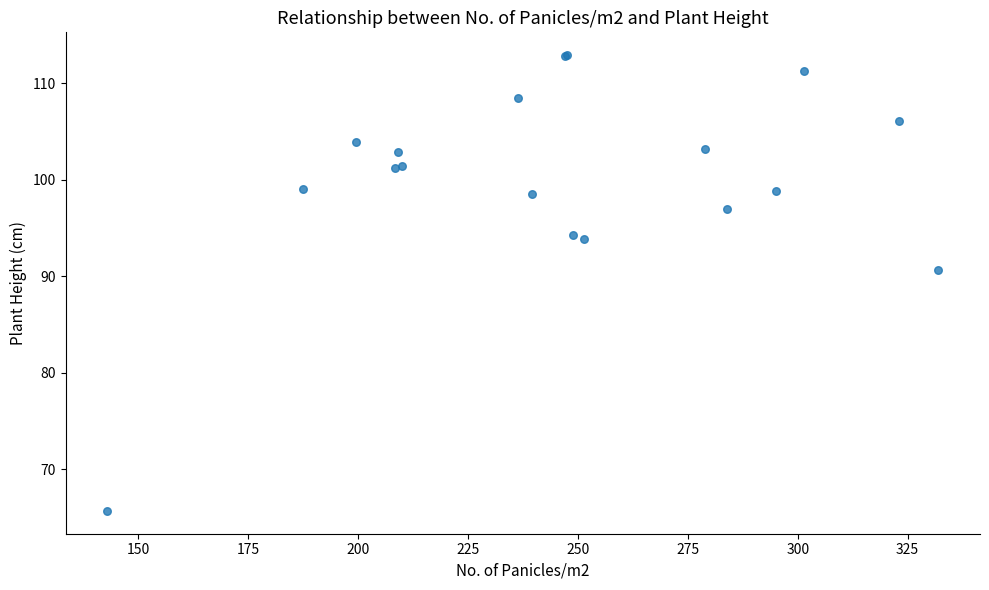

What Y value in the scatter plot is closest to 89?

90.6